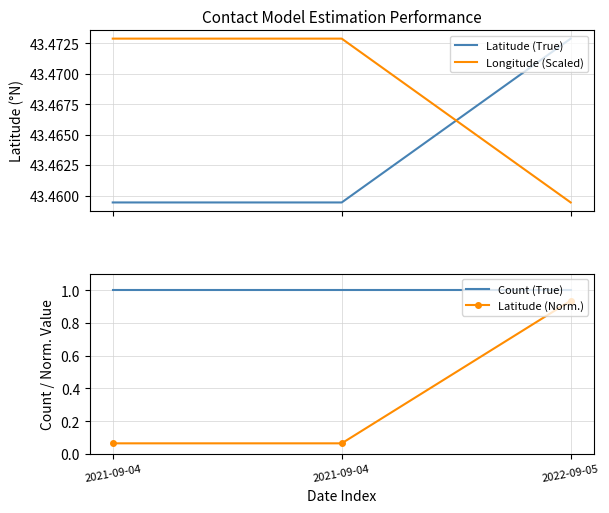

Which series has the largest range (max minus min)?

Latitude (Norm.)